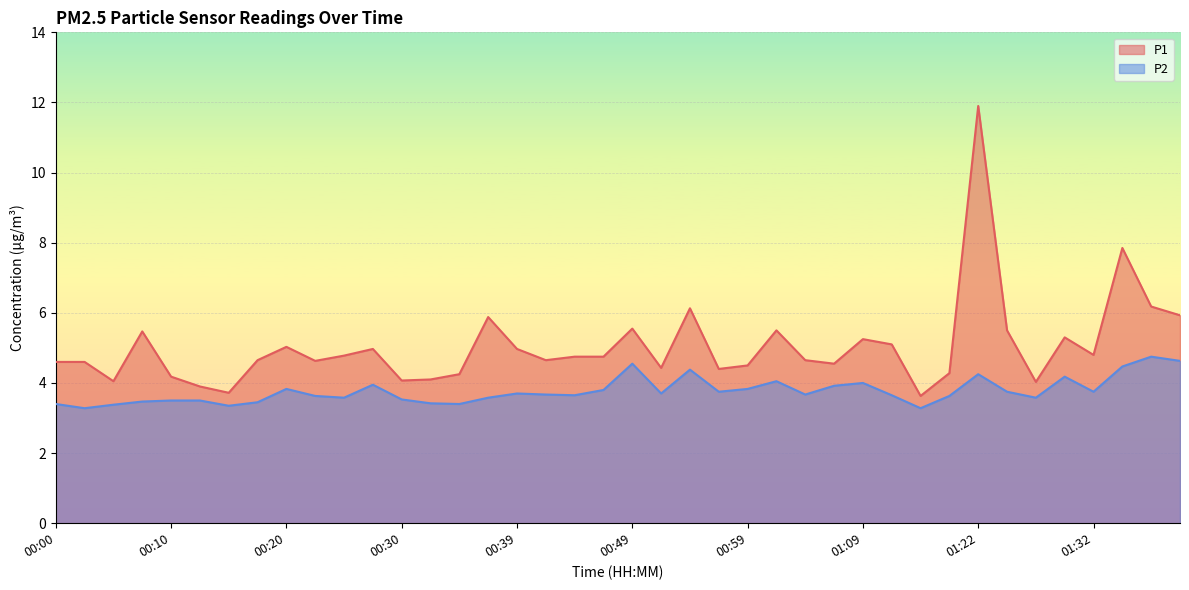

List the labels in order of P1 value, smallest first.

01:14, 00:15, 00:13, 01:27, 00:05, 00:30, 00:32, 00:10, 00:35, 01:17, 00:56, 00:52, 00:59, 01:06, 00:00, 00:03, 00:22, 00:18, 00:42, 01:04, 00:44, 00:47, 00:25, 01:32, 00:27, 00:39, 00:20, 01:12, 01:09, 01:29, 00:08, 01:01, 01:24, 00:49, 00:37, 01:39, 00:54, 01:37, 01:35, 01:22